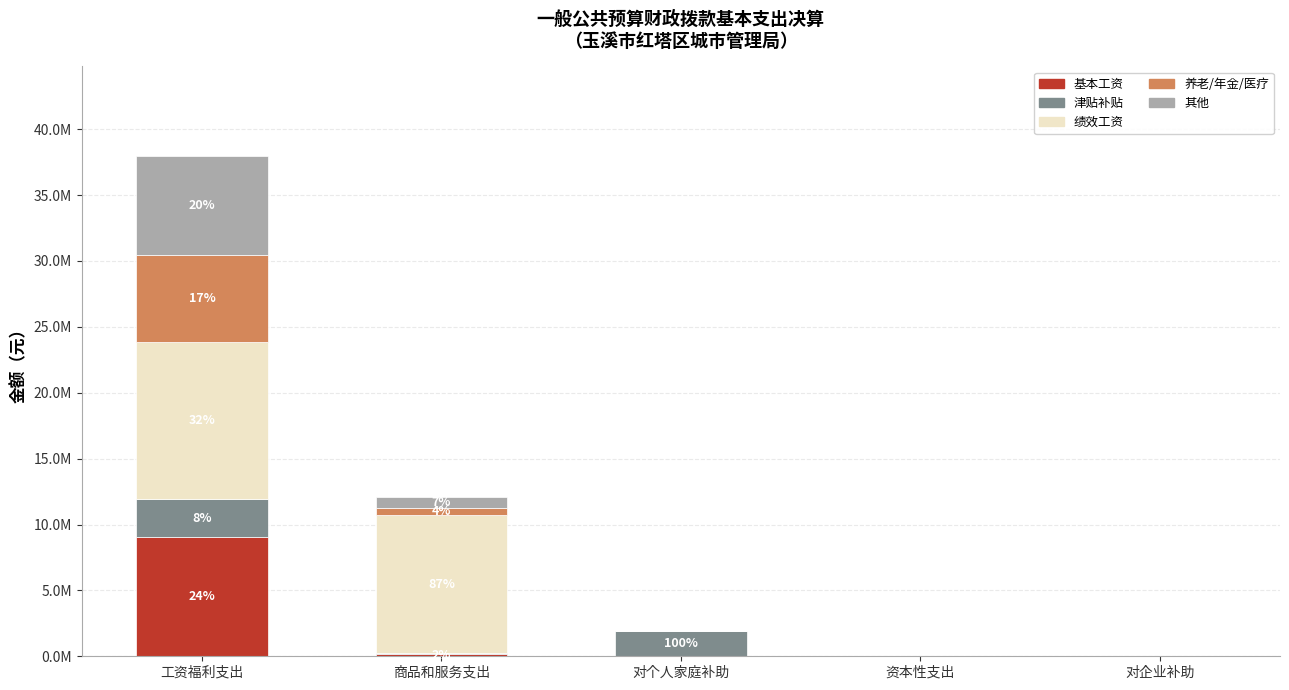

List the series in order of their peak value, highest first.

绩效工资, 基本工资, 其他, 养老/年金/医疗, 津贴补贴